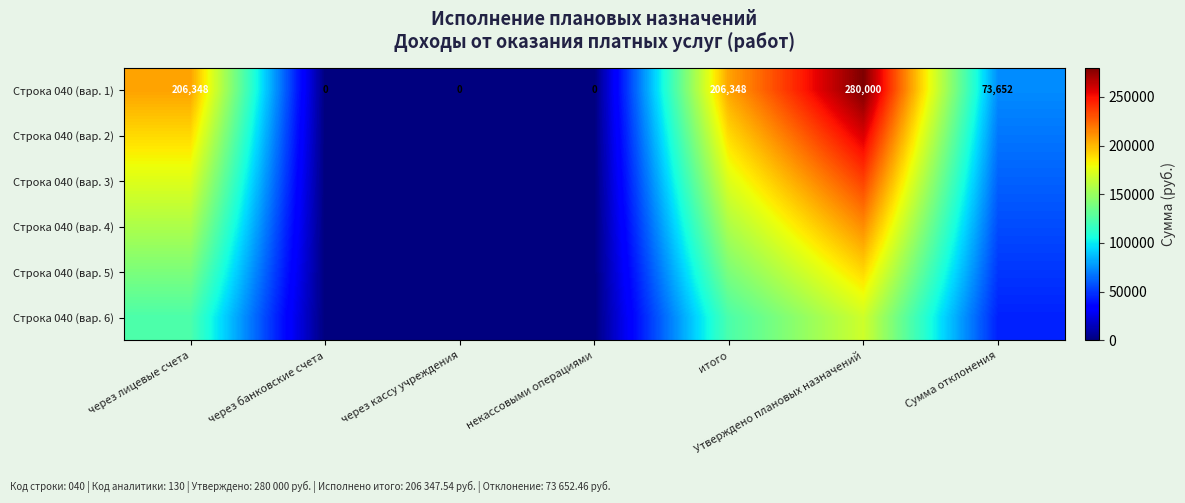

What is the sum of the Строка 040 (вар. 2) values at Сумма отклонения and Утверждено плановых назначений?

325360.3